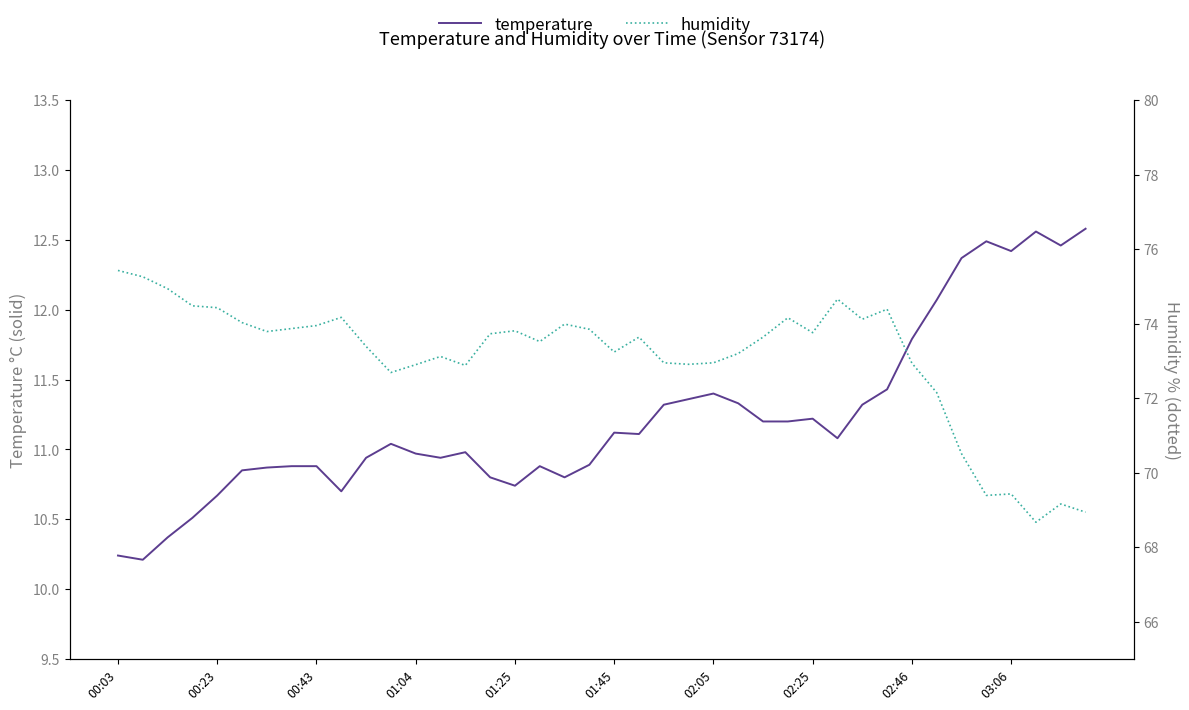

What are all the series names shown in the legend?

temperature, humidity